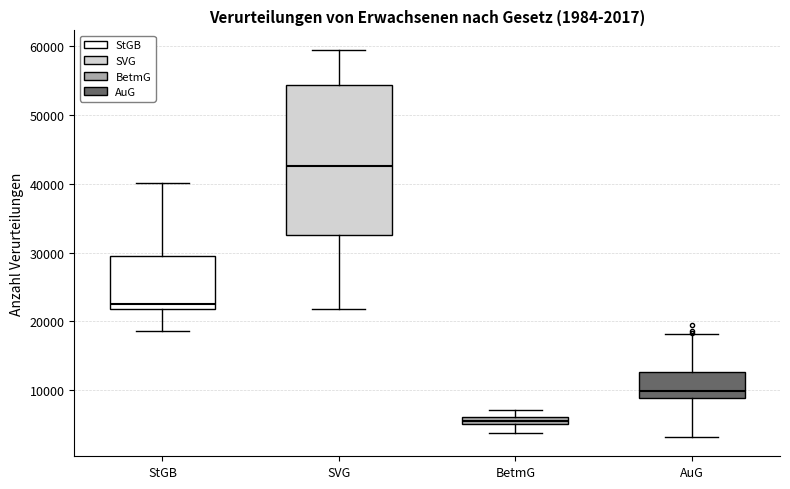

Which box is the tallest, from its lower edge to its upper edge?

SVG